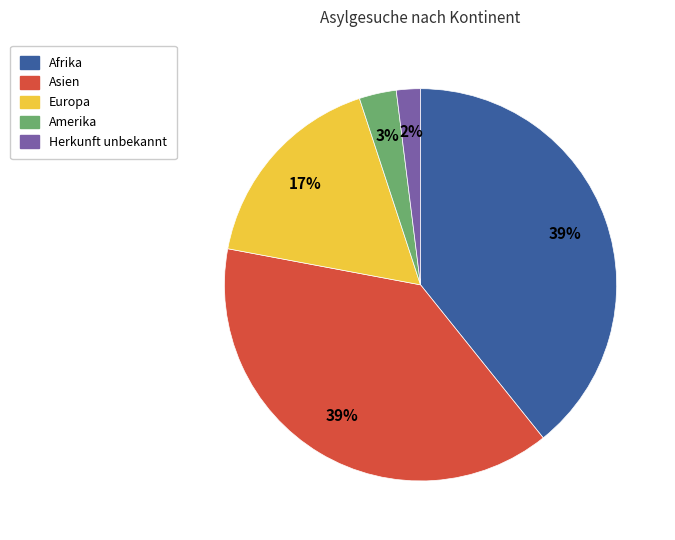

To the nearest percent, what portion does Asien represent?

39%